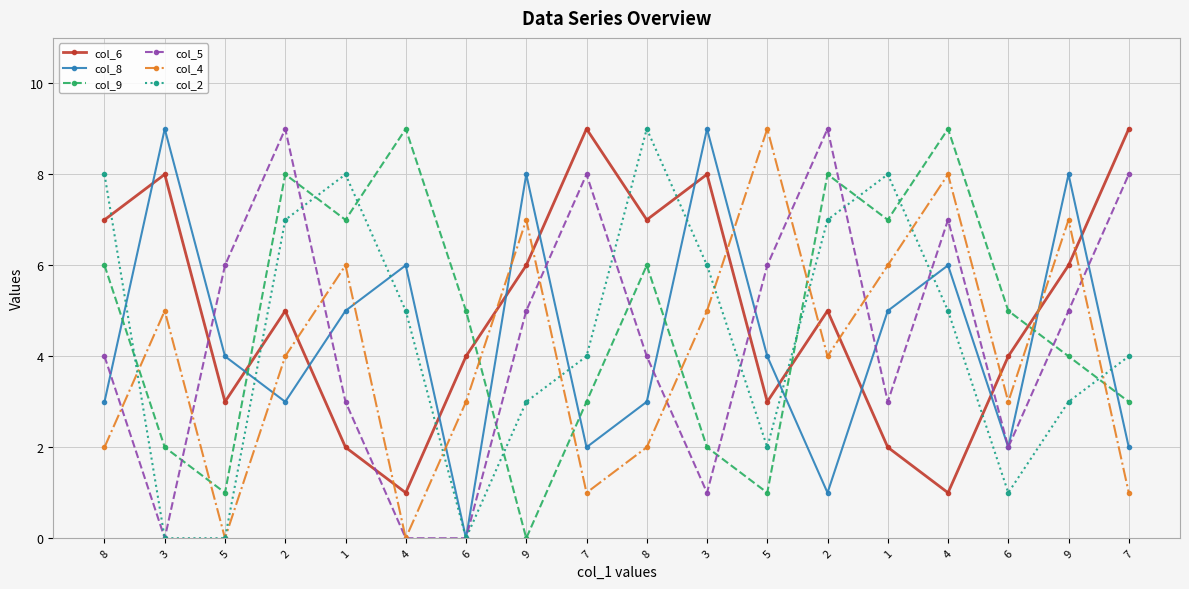

Where does the col_2 series first go above 5?

8